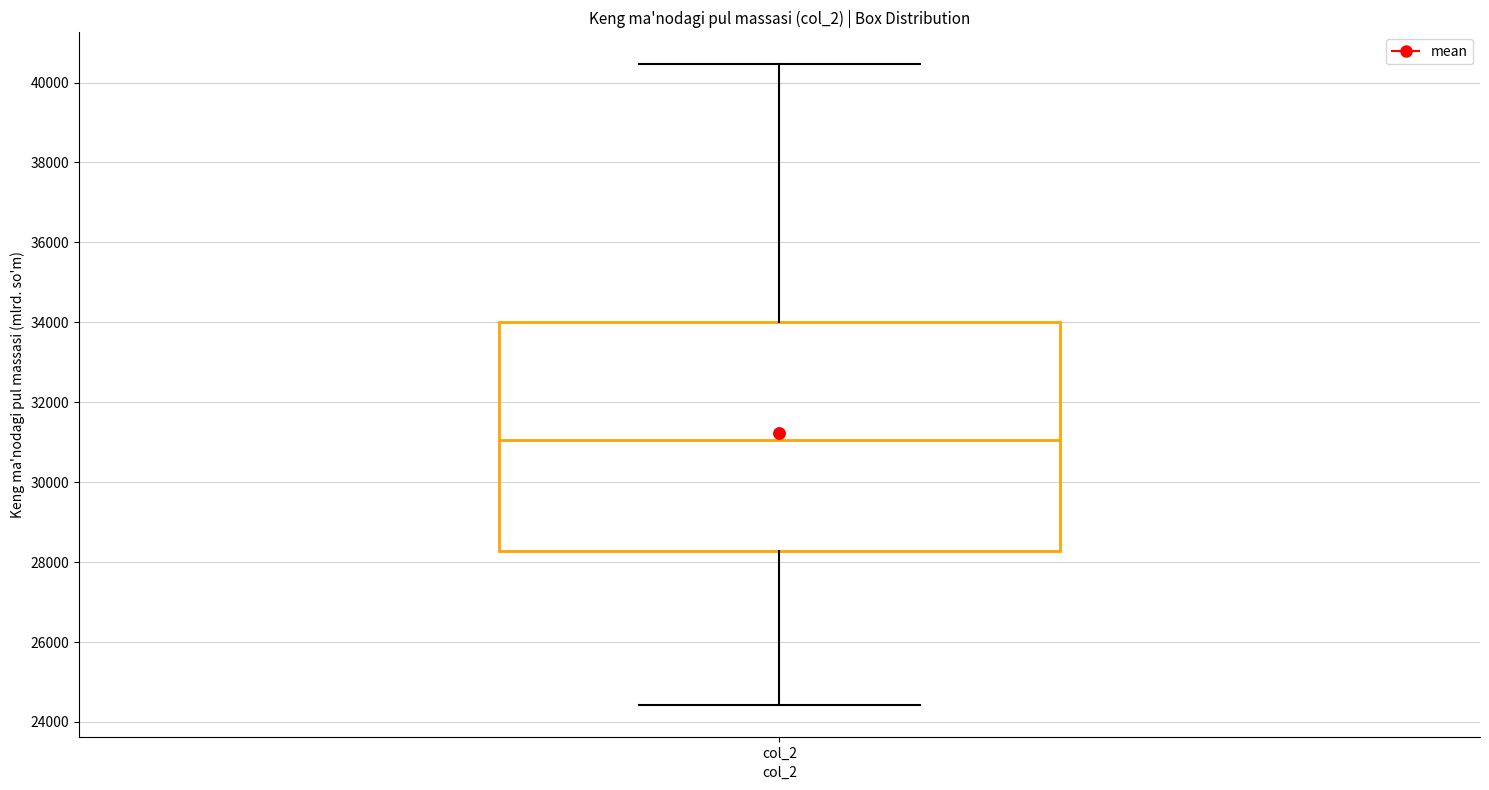

Transcribe this box plot: give where the median line is, the range the box spans, and where the two whiskers end, as read against the y-axis. The values are not printed on the chart, so give them approximately, as read against the axis.

median 31000, box 28200 to 34000, whiskers 24400 to 40400